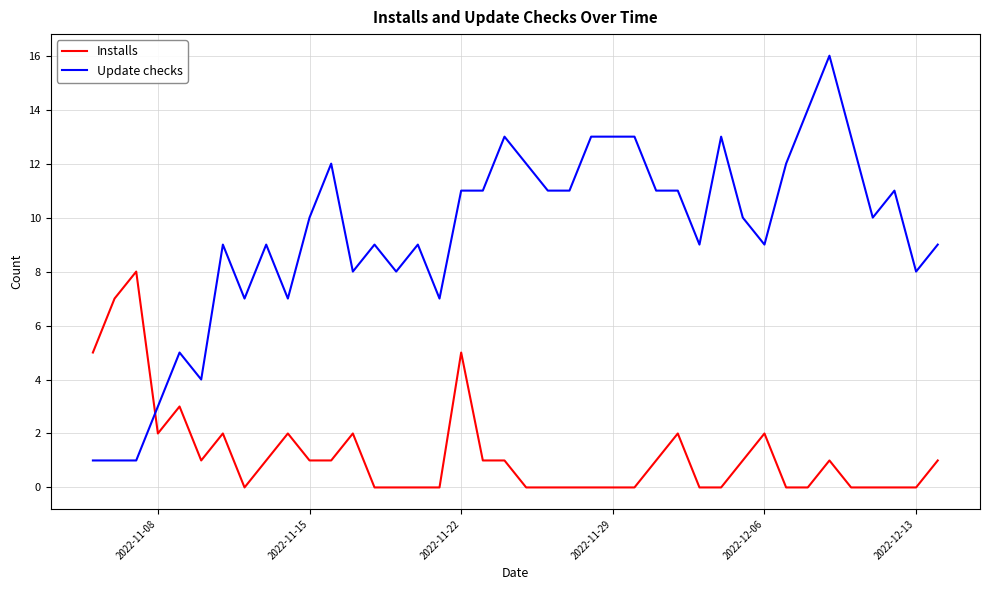

What is the greatest value displayed?

16